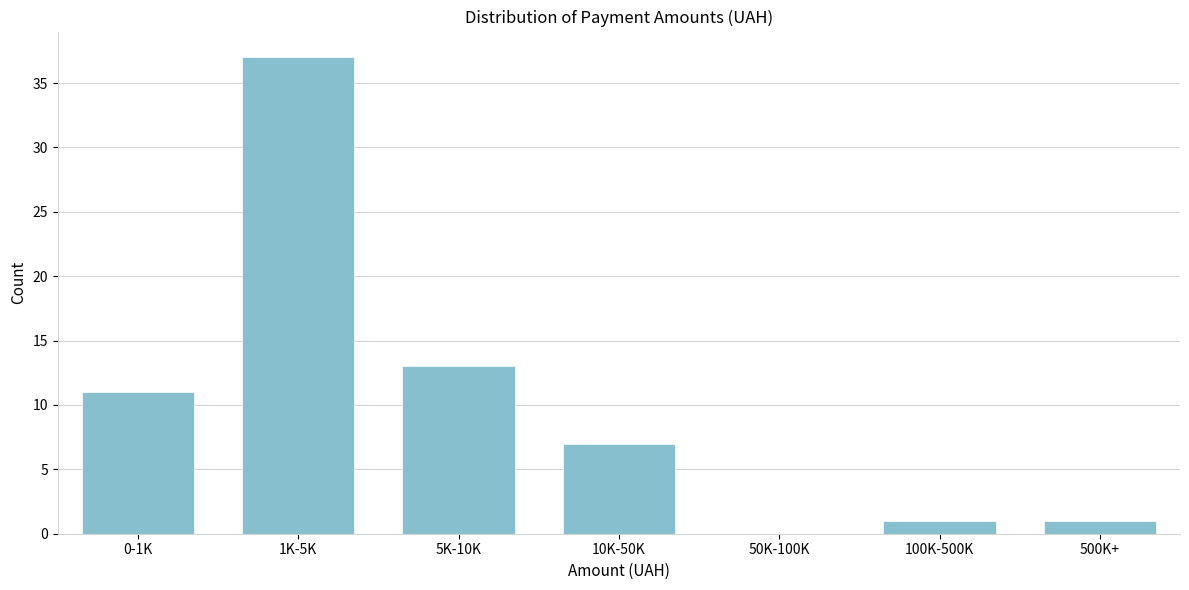

Reading left to right, what are all the values shown in this chart?

0-1K=11	1K-5K=37	5K-10K=13	10K-50K=7	50K-100K=0	100K-500K=1	500K+=1